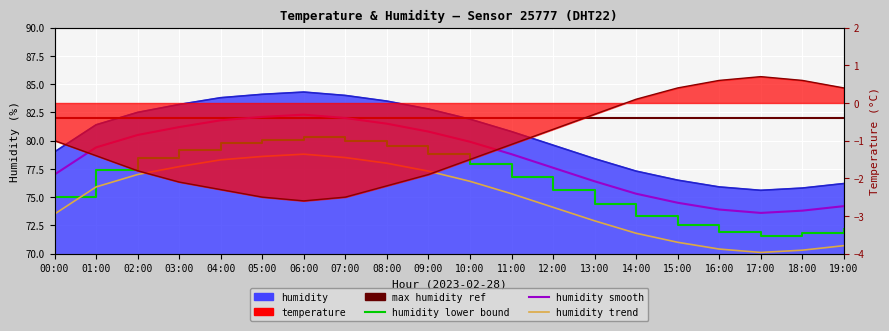

What is the value of the humidity point at the 15th from the left?

77.3